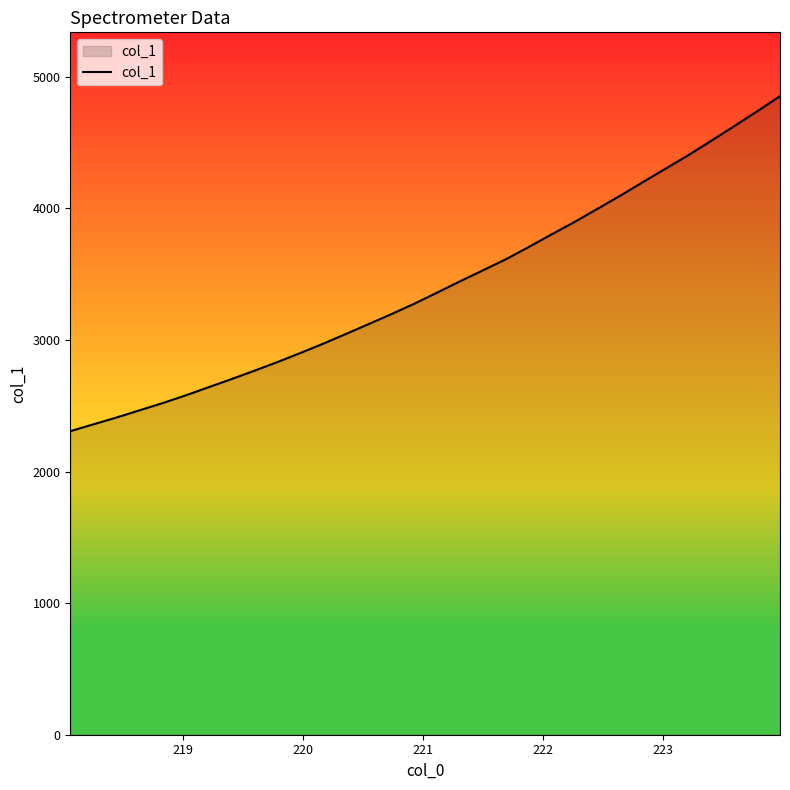

What is the minimum value shown in the chart?

2306.9